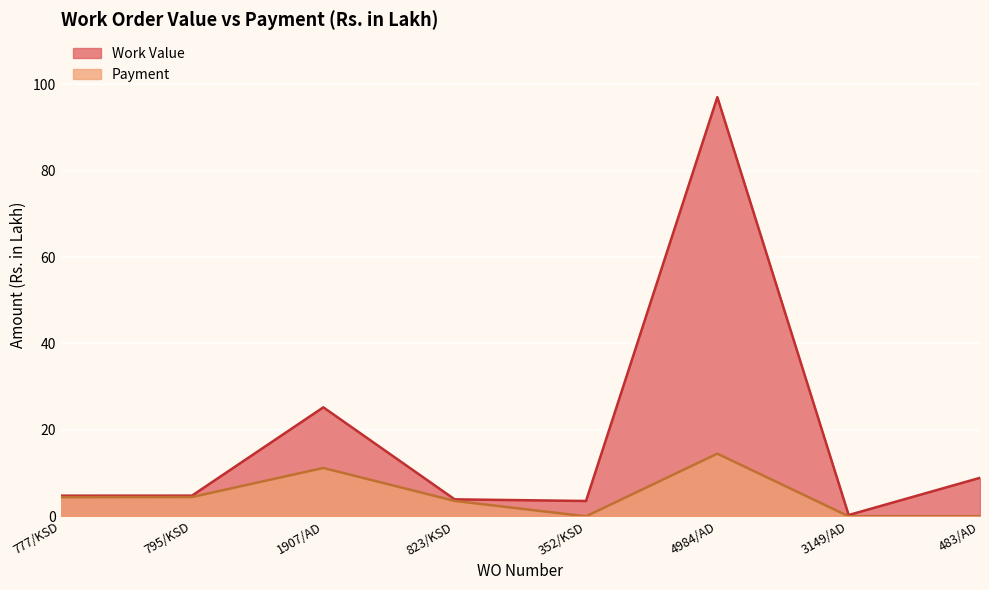

Reading right to left, list all the values displayed in this chart.

Work Value: 483/AD=8.9	3149/AD=0.3	4984/AD=97.0	352/KSD=3.5	823/KSD=3.9	1907/AD=25.2	795/KSD=4.8	777/KSD=4.8
Payment: 483/AD=0.0	3149/AD=0.0	4984/AD=14.5	352/KSD=0.0	823/KSD=3.6	1907/AD=11.2	795/KSD=4.5	777/KSD=4.4